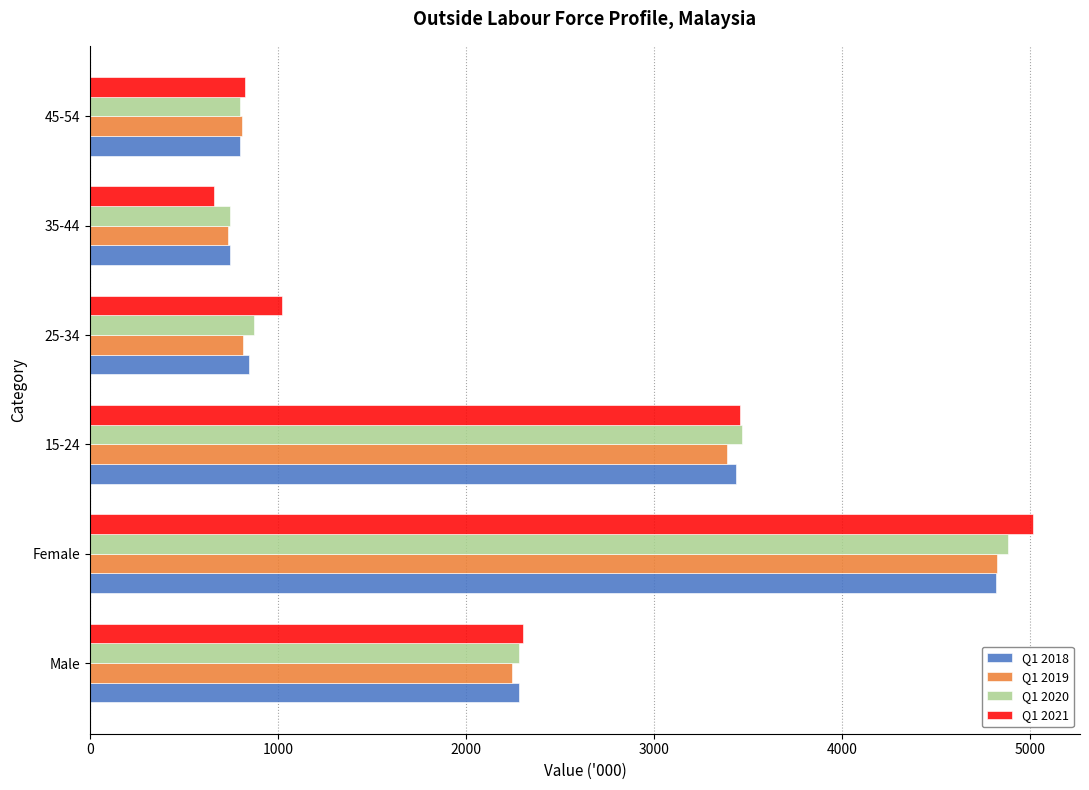

At how many categories does at least one series exceed 3647?

1